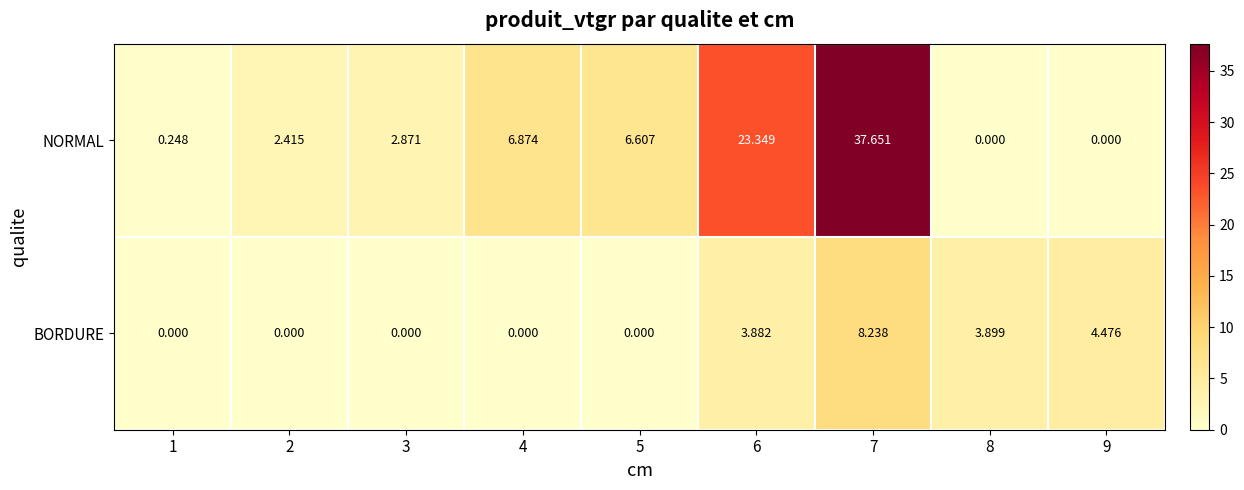

Which series changed the most between 8 and 9?

BORDURE